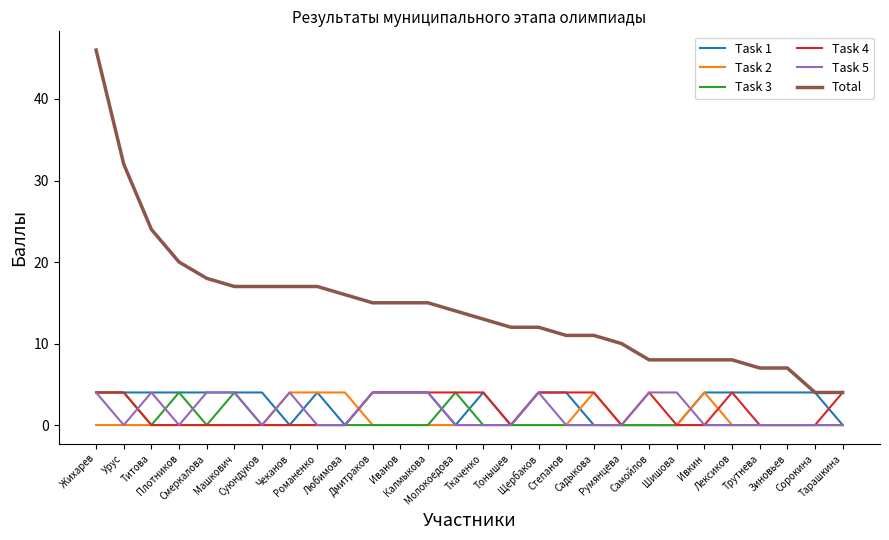

What is the sum of the Task 4 values at Ткаченко and Самойлов?

8